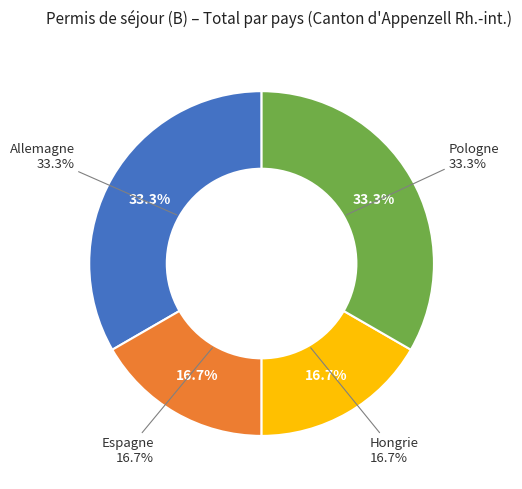

Is Hongrie the majority of the pie?

No